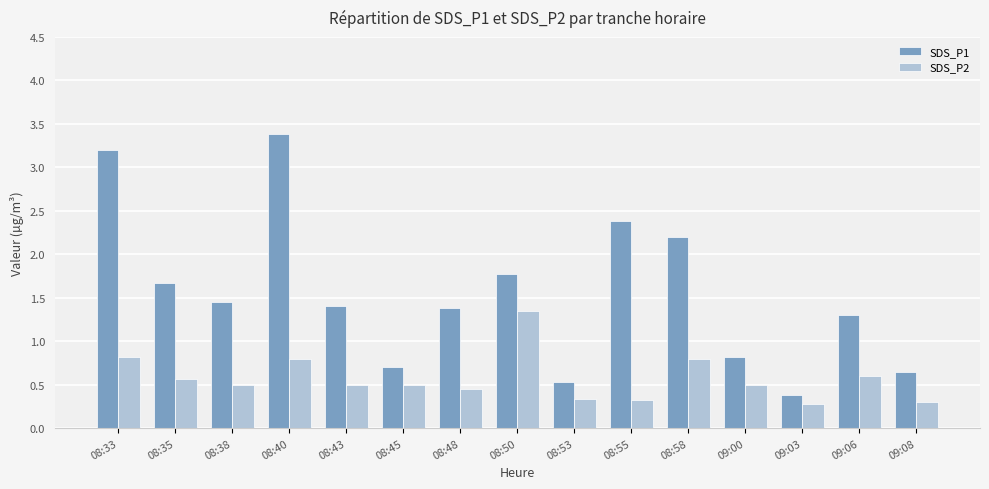

True or false: SDS_P2 has a value of 0.5 at 08:45.

True